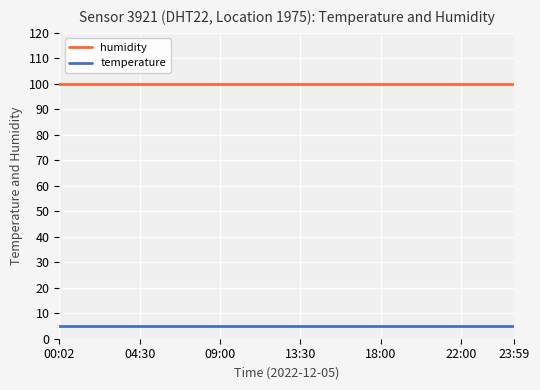

What is the maximum value for temperature?

4.9